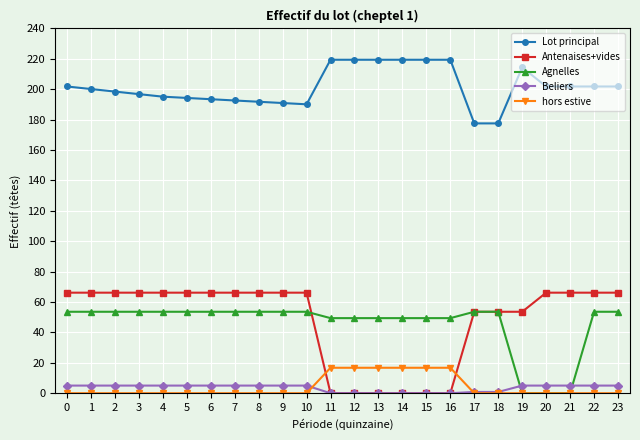

What is the difference between the second highest and second lowest values in the Agnelles series?

53.6